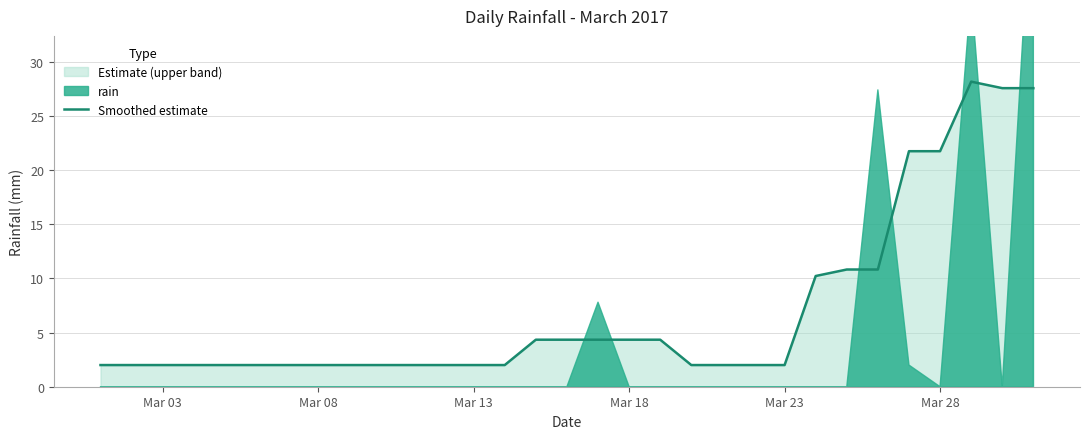

What is the maximum value for Smoothed estimate?

28.2